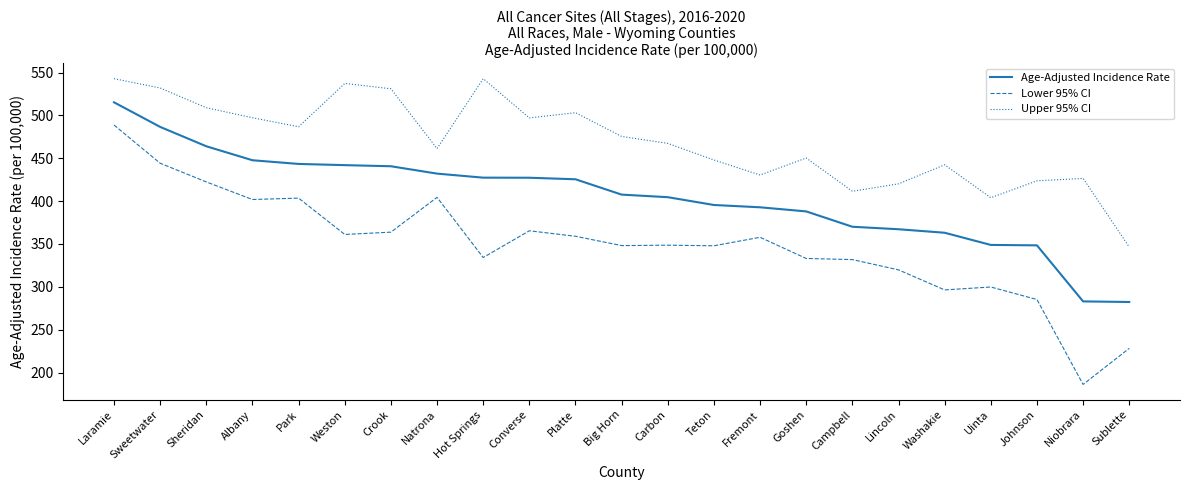

What is the minimum value for Upper 95% CI?

346.4